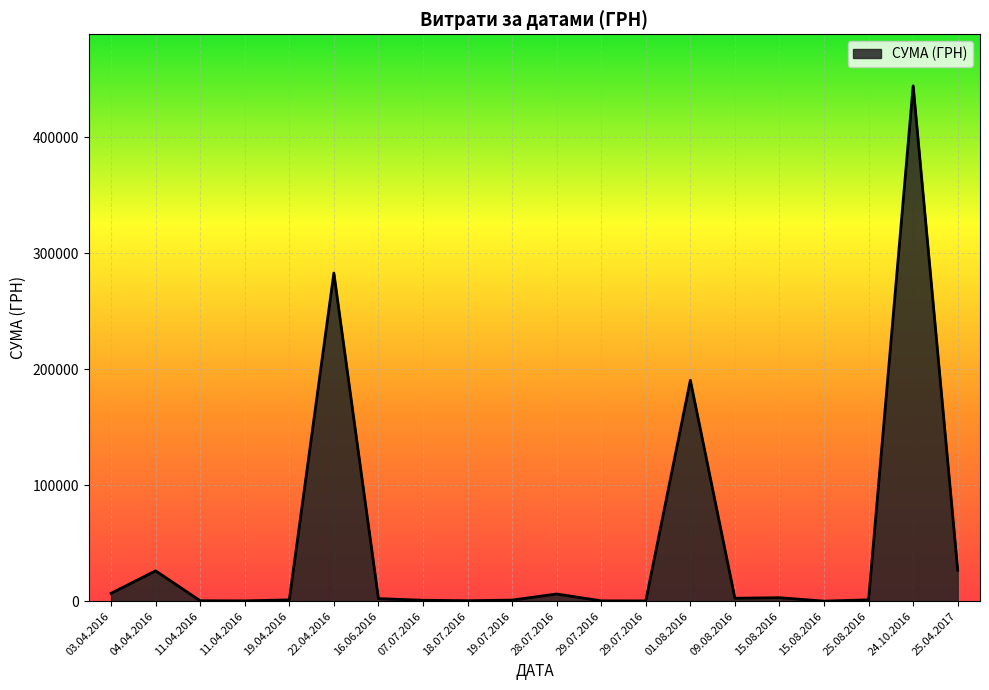

Does the chart display data point markers on the line(s)?

No